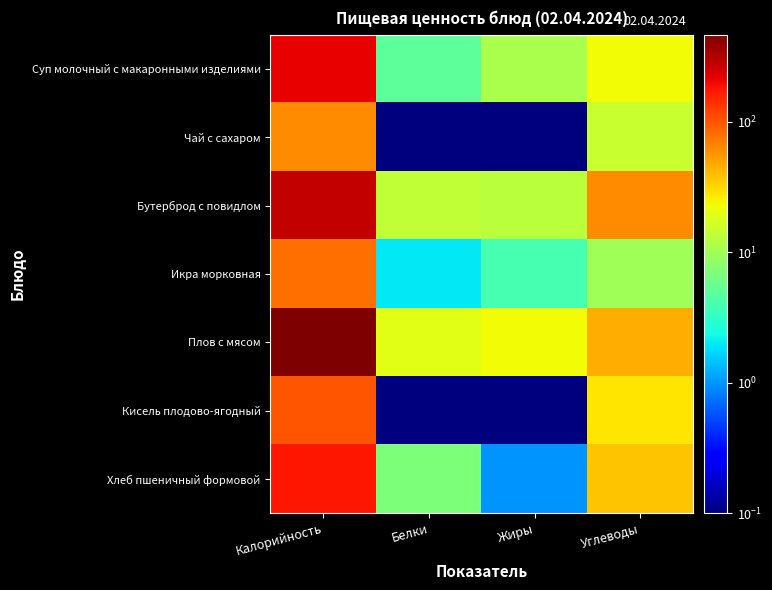

Reading left to right, list all the values displayed in this chart.

Суп молочный с макаронными изделиями: Калорийность=211.0	Белки=5.0	Жиры=11.0	Углеводы=23.0
Чай с сахаром: Калорийность=61.0	Белки=0.1	Жиры=0.1	Углеводы=15.0
Бутерброд с повидлом: Калорийность=276.0	Белки=14.0	Жиры=13.0	Углеводы=60.0
Икра морковная: Калорийность=80.0	Белки=2.0	Жиры=4.0	Углеводы=10.0
Плов с мясом: Калорийность=463.0	Белки=19.0	Жиры=23.0	Углеводы=46.0
Кисель плодово-ягодный: Калорийность=101.0	Белки=0.1	Жиры=0.1	Углеводы=28.0
Хлеб пшеничный формовой: Калорийность=176.0	Белки=7.0	Жиры=1.0	Углеводы=37.0